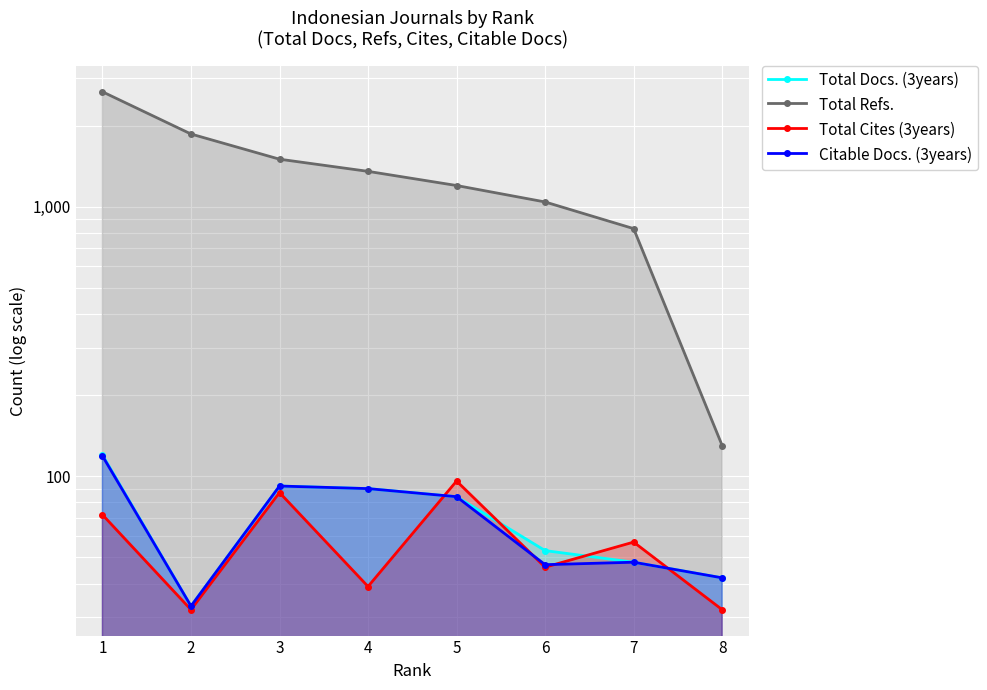

Reading right to left, what are all the values shown in this chart?

Total Docs. (3years): 8=42	7=48	6=53	5=84	4=90	3=92	2=33	1=120
Total Refs.: 8=130	7=829	6=1041	5=1198	4=1352	3=1500	2=1860	1=2668
Total Cites (3years): 8=32	7=57	6=46	5=96	4=39	3=87	2=32	1=72
Citable Docs. (3years): 8=42	7=48	6=47	5=84	4=90	3=92	2=33	1=119